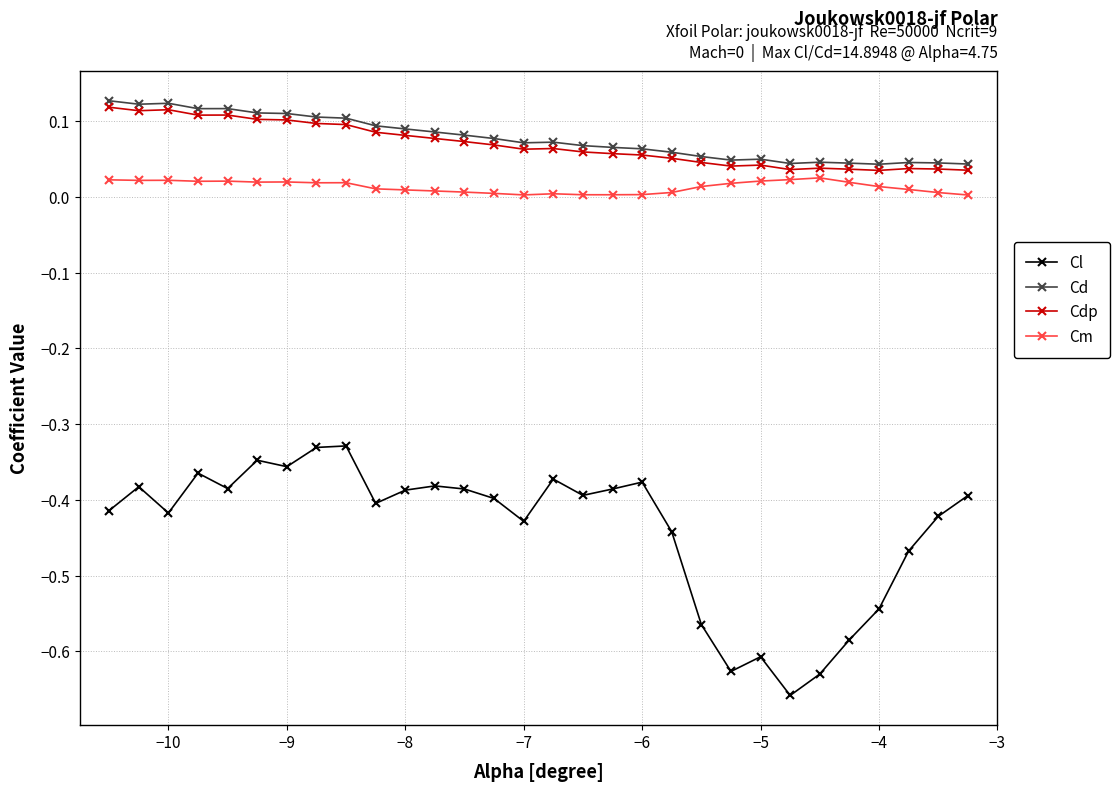

Which series has the widest spread of values?

Cl